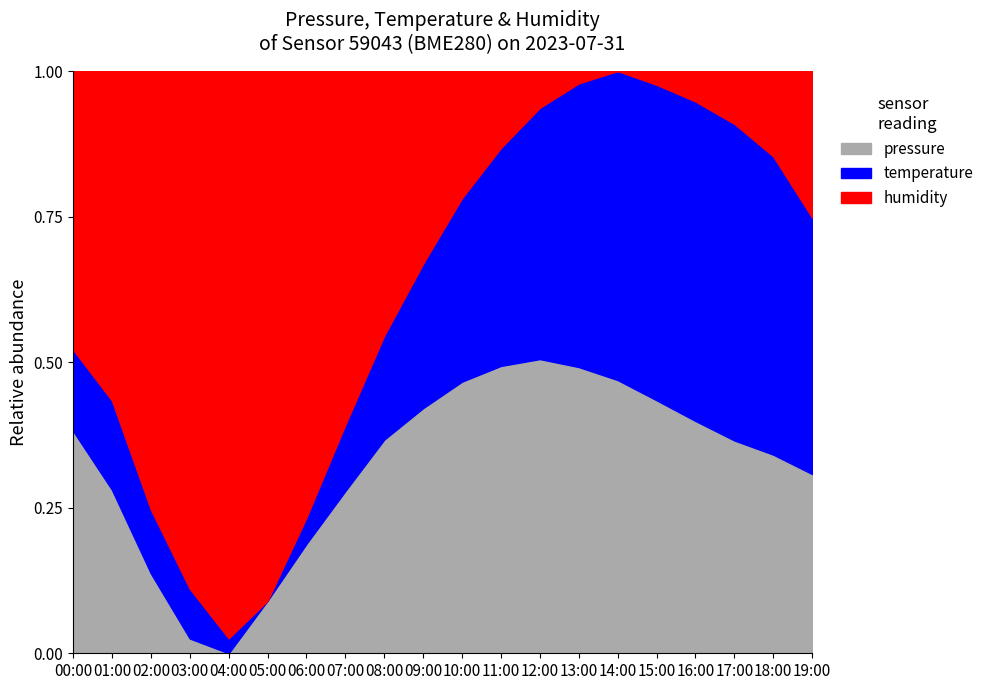

The pressure series shows 0.5 at 13:00. True or false?

True